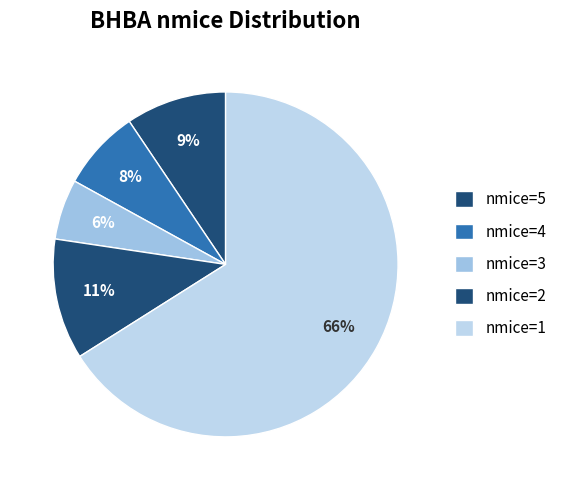

How many slices are in this pie chart?

5